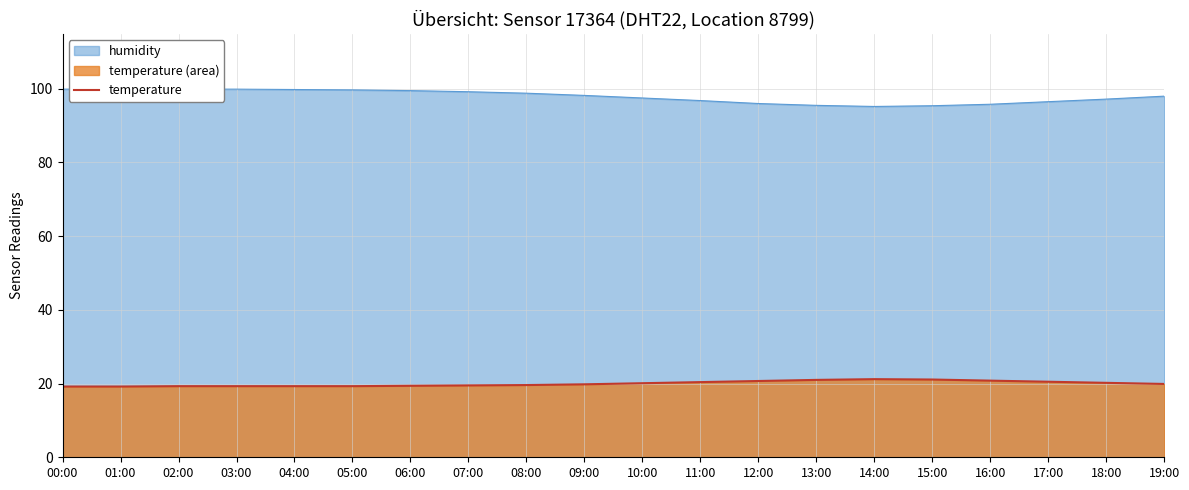

Is it true that temperature equals 19.3 at 05:00?

True